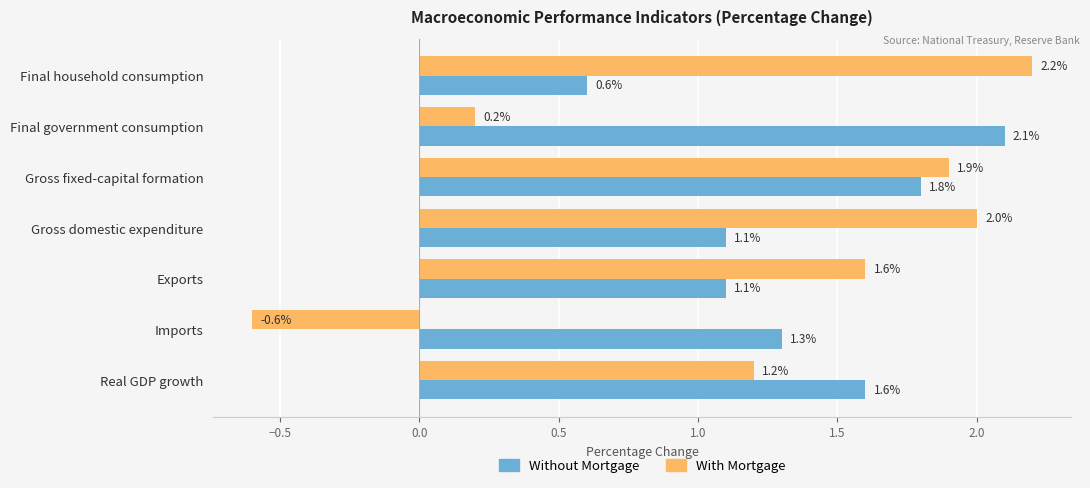

How many series are shown in this chart?

2